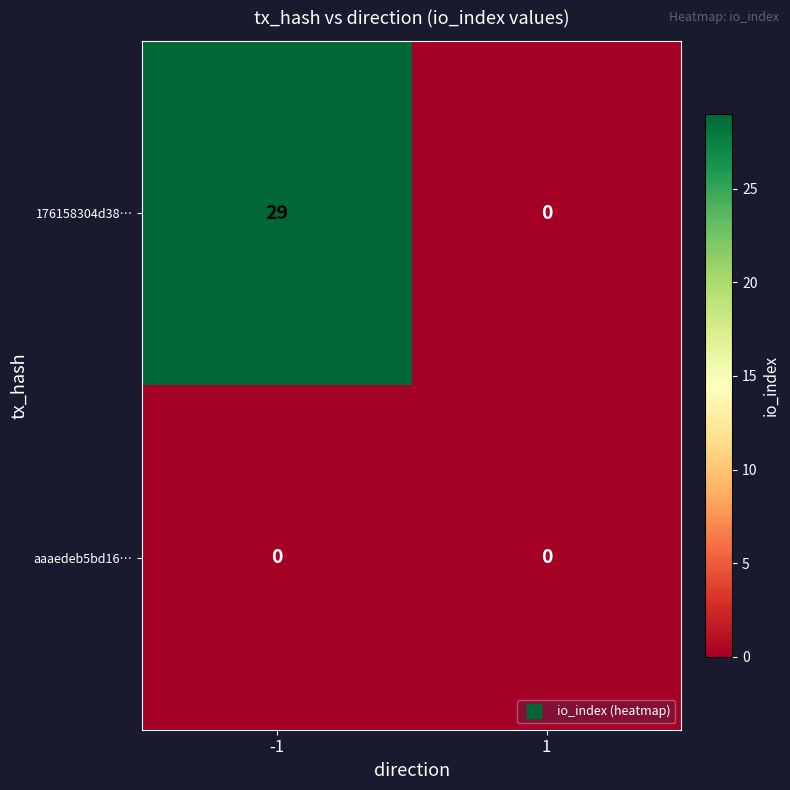

Which series changed the most between -1 and 1?

176158304d38…